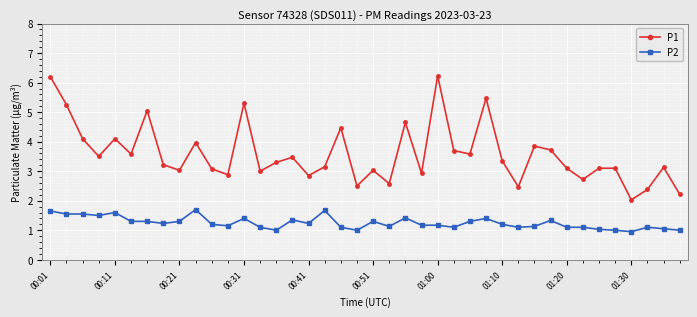

True or false: P1 and P2 intersect in this chart.

False